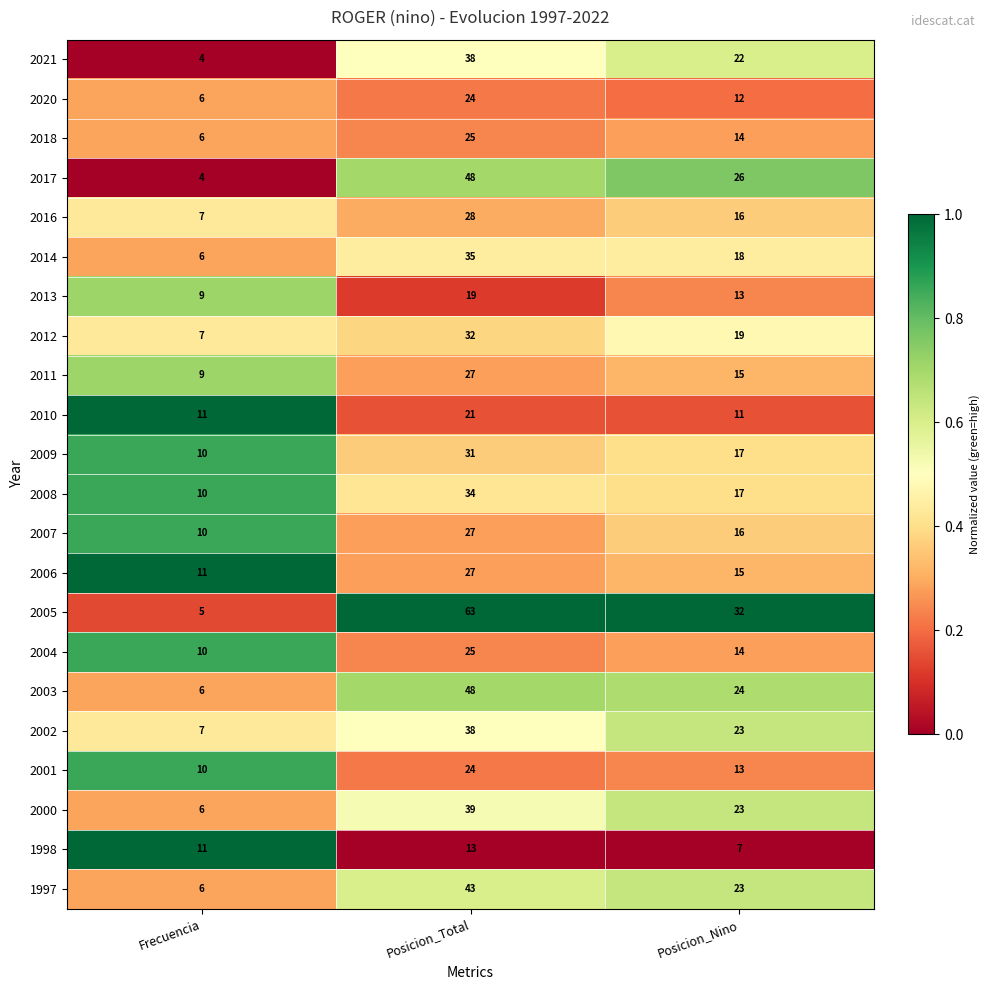

At which label does 2006 first exceed 15?

Posicion_Total